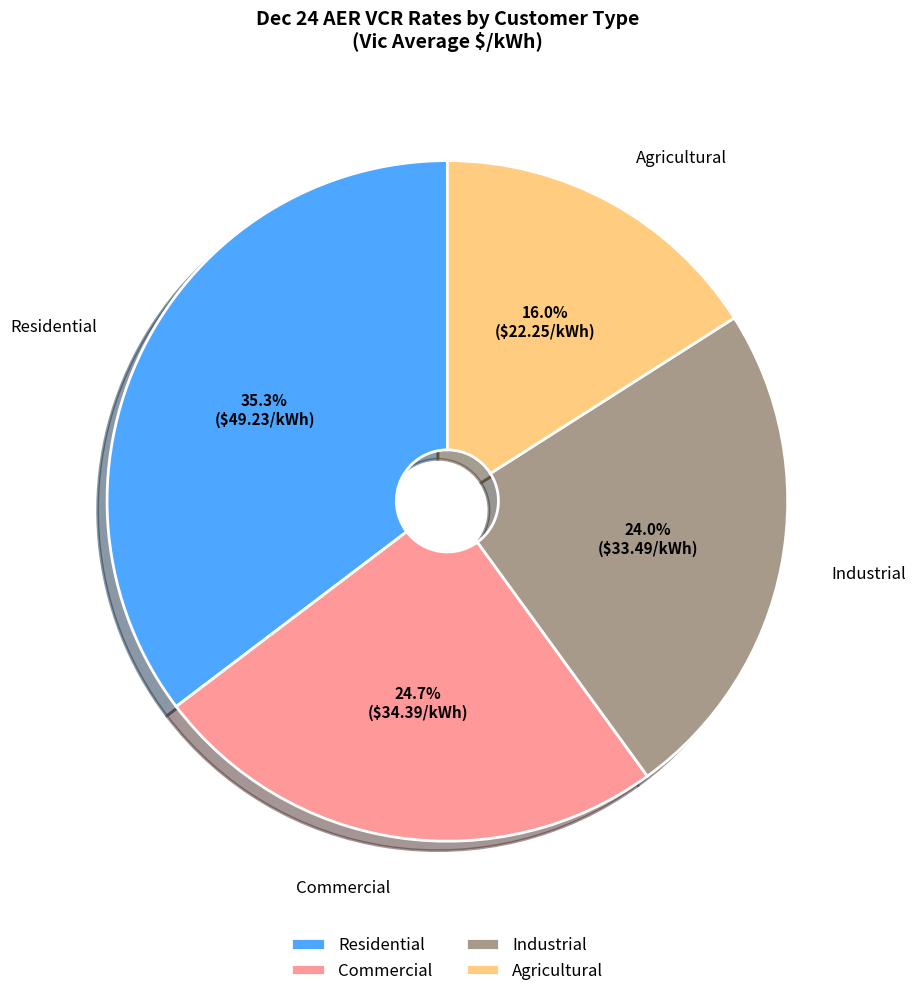

Does Agricultural represent more than half of the total?

No